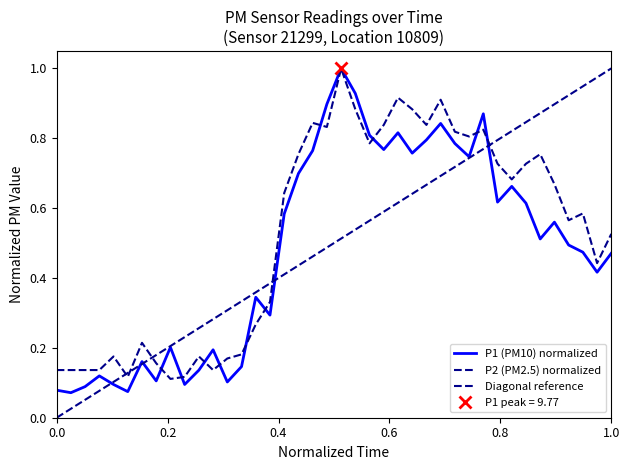

Which series has the largest range (max minus min)?

P1